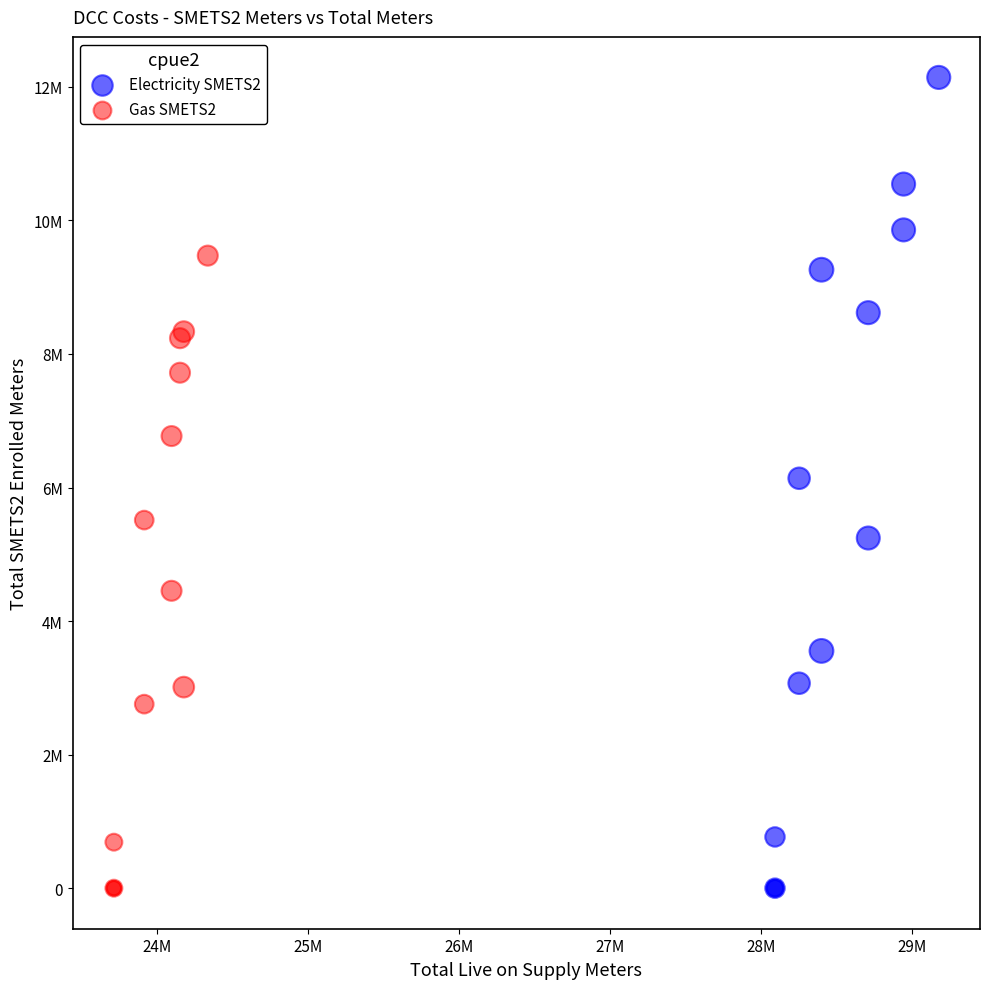

What are all the series names shown in the legend?

Electricity SMETS2, Gas SMETS2